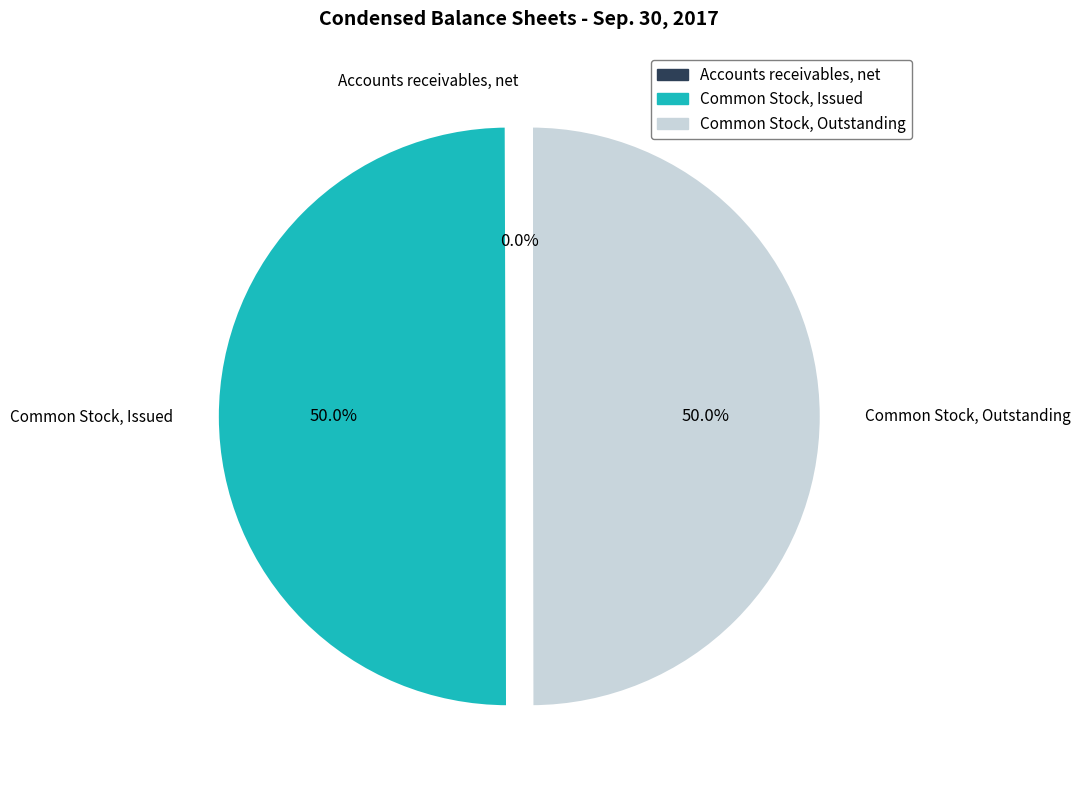

Is the sum of Common Stock, Outstanding and Common Stock, Issued greater than half?

Yes